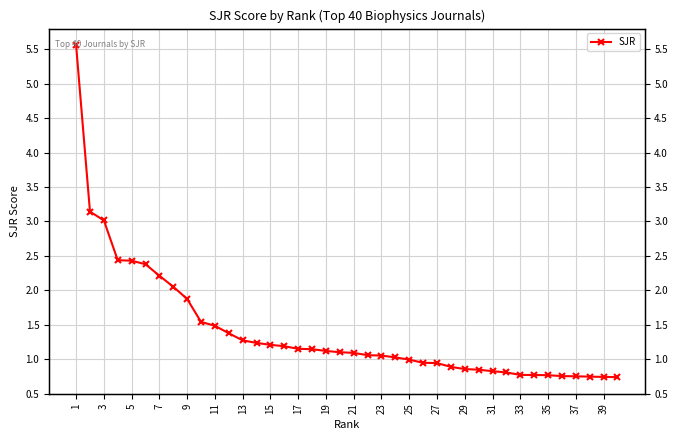

Reading left to right, extract all data points from this chart.

5.6	3.1	3.0	2.4	2.4	2.4	2.2	2.1	1.9	1.5	1.5	1.4	1.3	1.2	1.2	1.2	1.1	1.1	1.1	1.1	1.1	1.1	1.1	1.0	1.0	0.9	0.9	0.9	0.9	0.8	0.8	0.8	0.8	0.8	0.8	0.8	0.8	0.7	0.7	0.7